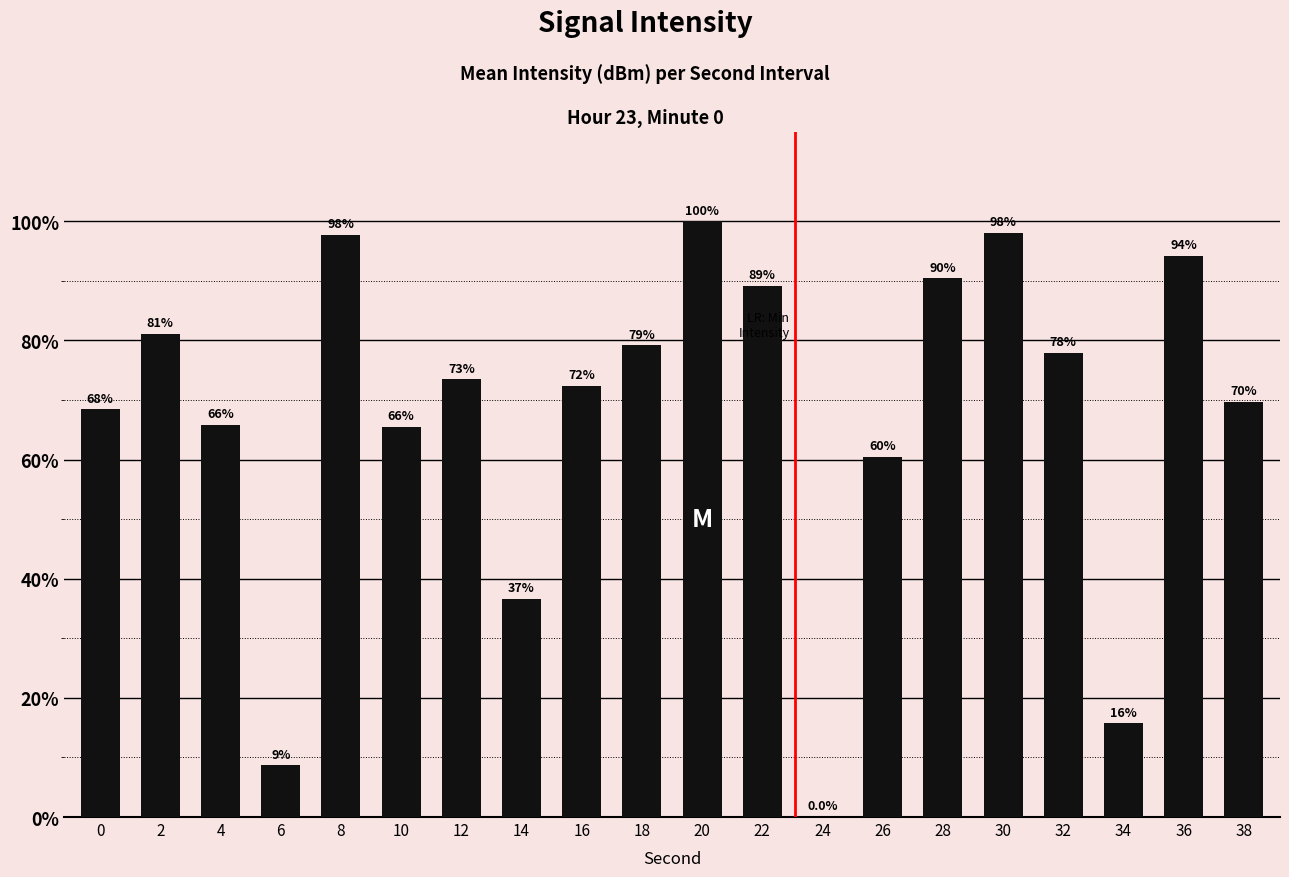

What is the maximum value shown in the chart?

100.0